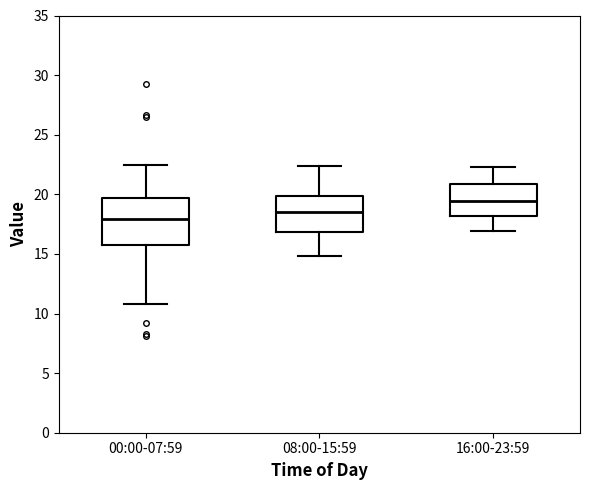

Which box has the lowest median line?

00:00-07:59